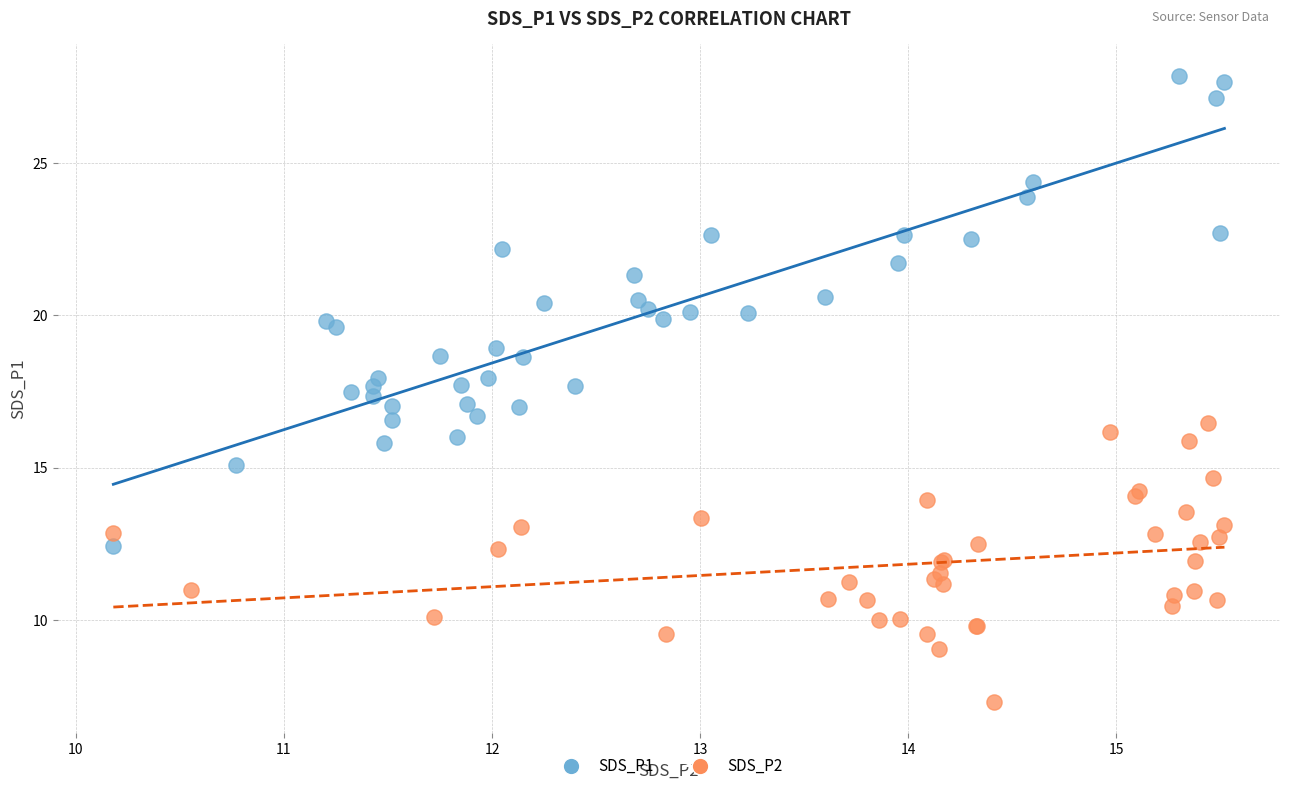

Which series reaches the maximum Y coordinate?

SDS_P1